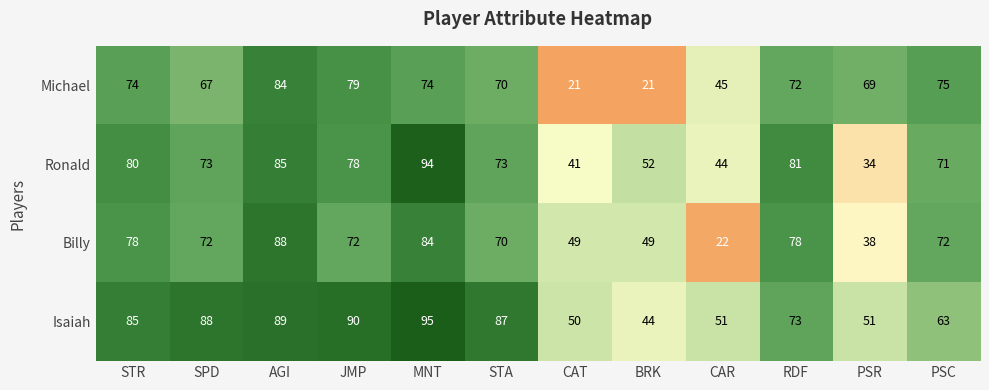

Where does the Billy series first go above 72?

STR